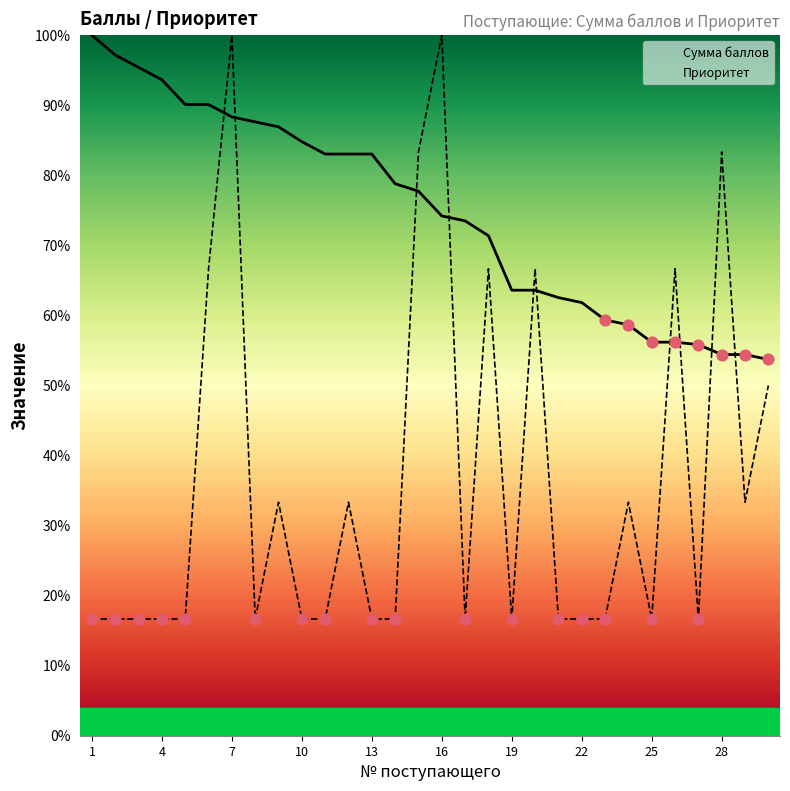

Which series reaches the minimum Y coordinate?

Приоритет